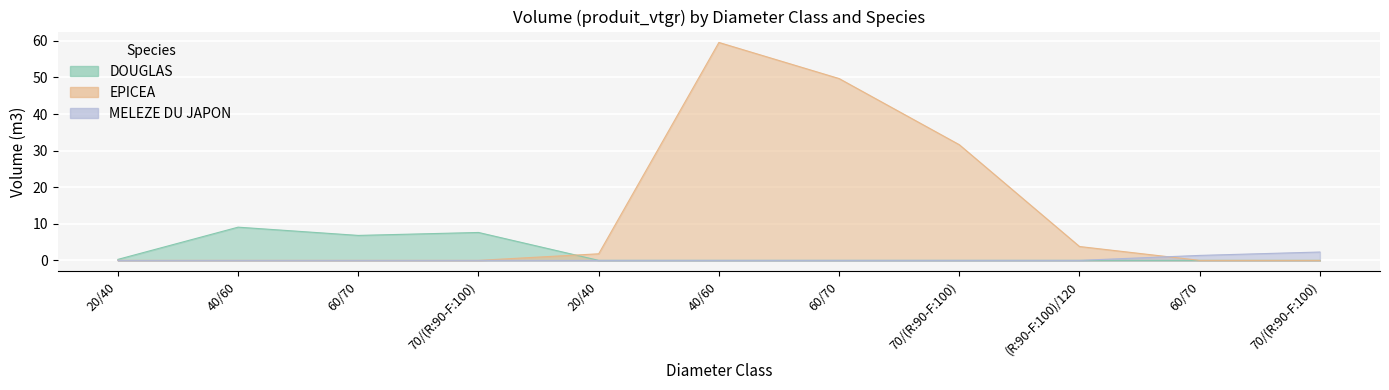

Reading left to right, what are all the values shown in this chart?

DOUGLAS: 20/40=0.3	40/60=9.1	60/70=6.8	70/(R:90-F:100)=7.6	20/40=0.0	40/60=0.0	60/70=0.0	70/(R:90-F:100)=0.0	(R:90-F:100)/120=0.0	60/70=0.0	70/(R:90-F:100)=0.0
EPICEA: 20/40=0.0	40/60=0.0	60/70=0.0	70/(R:90-F:100)=0.0	20/40=1.8	40/60=59.6	60/70=49.7	70/(R:90-F:100)=31.6	(R:90-F:100)/120=3.8	60/70=0.0	70/(R:90-F:100)=0.0
MELEZE DU JAPON: 20/40=0.0	40/60=0.0	60/70=0.0	70/(R:90-F:100)=0.0	20/40=0.0	40/60=0.0	60/70=0.0	70/(R:90-F:100)=0.0	(R:90-F:100)/120=0.0	60/70=1.4	70/(R:90-F:100)=2.3